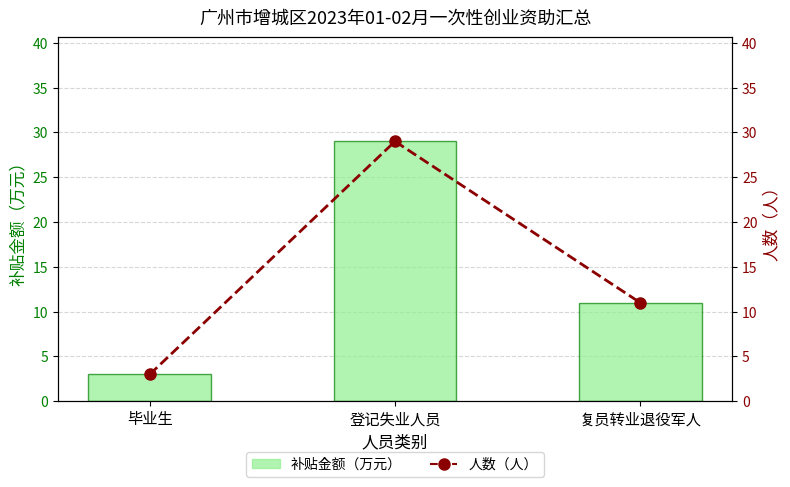

Reading left to right, extract all data points from this chart.

补贴金额（万元）: 3	29	11
人数（人）: 3	29	11